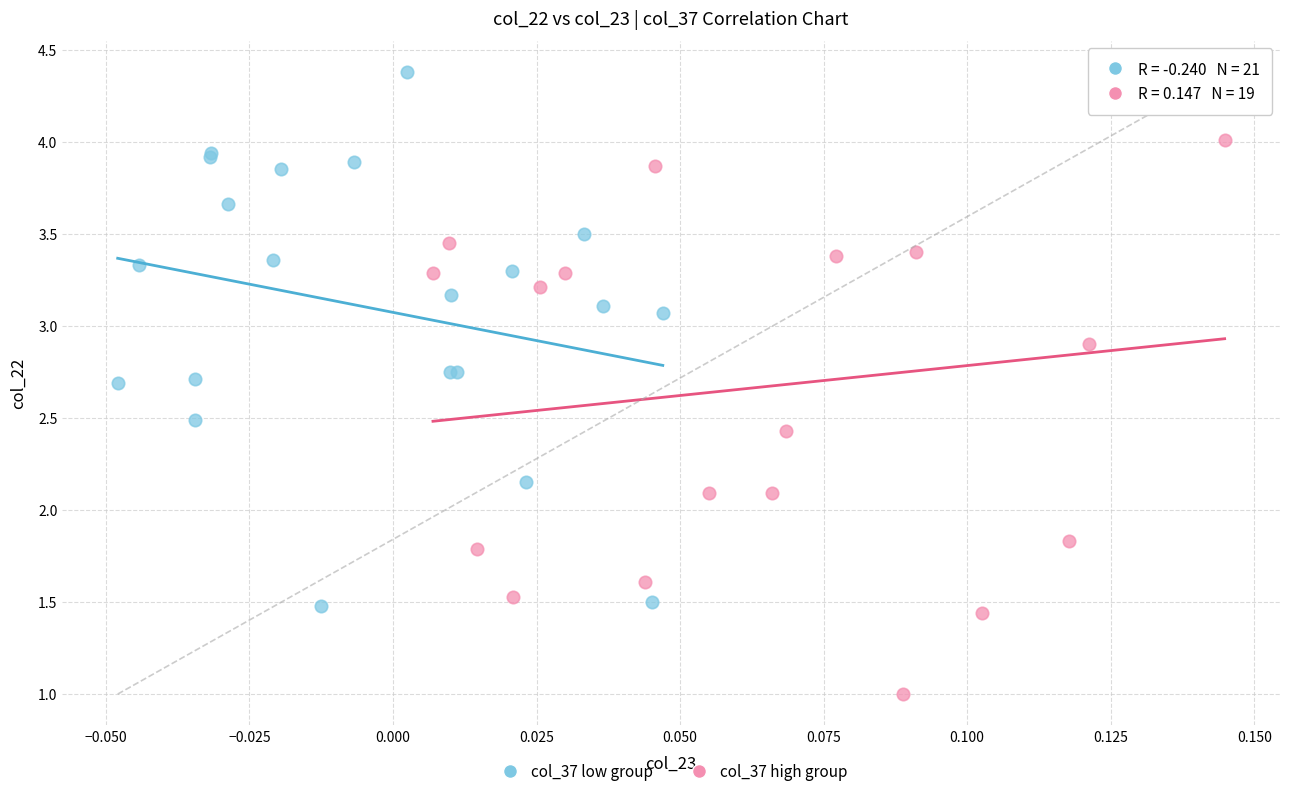

Which series contains the lowest Y value?

col_37 high group